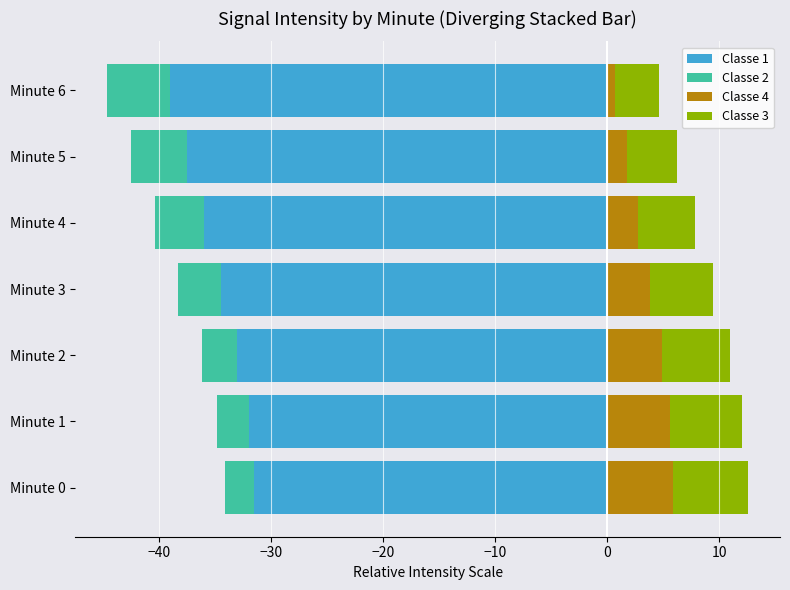

What is the greatest value displayed?

6.7